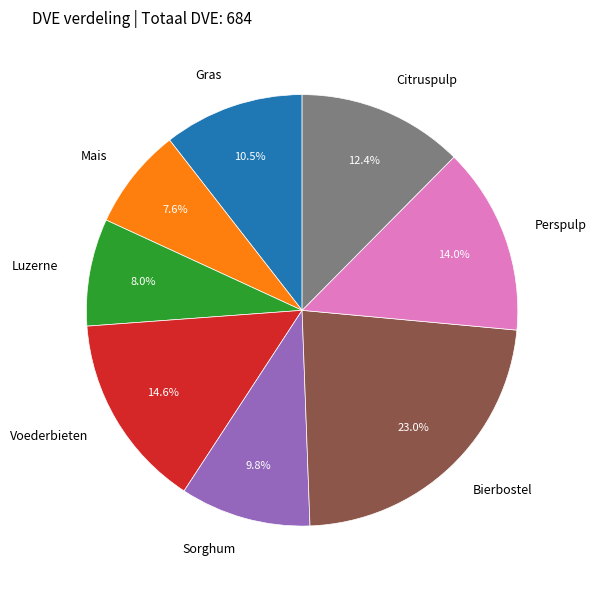

True or false: Sorghum accounts for 10% of the total.

True